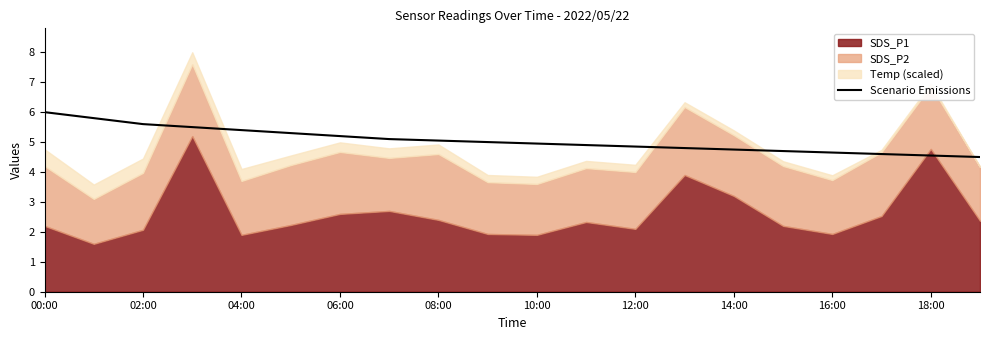

The Scenario Emissions series shows 5.2 at 06:00. True or false?

True